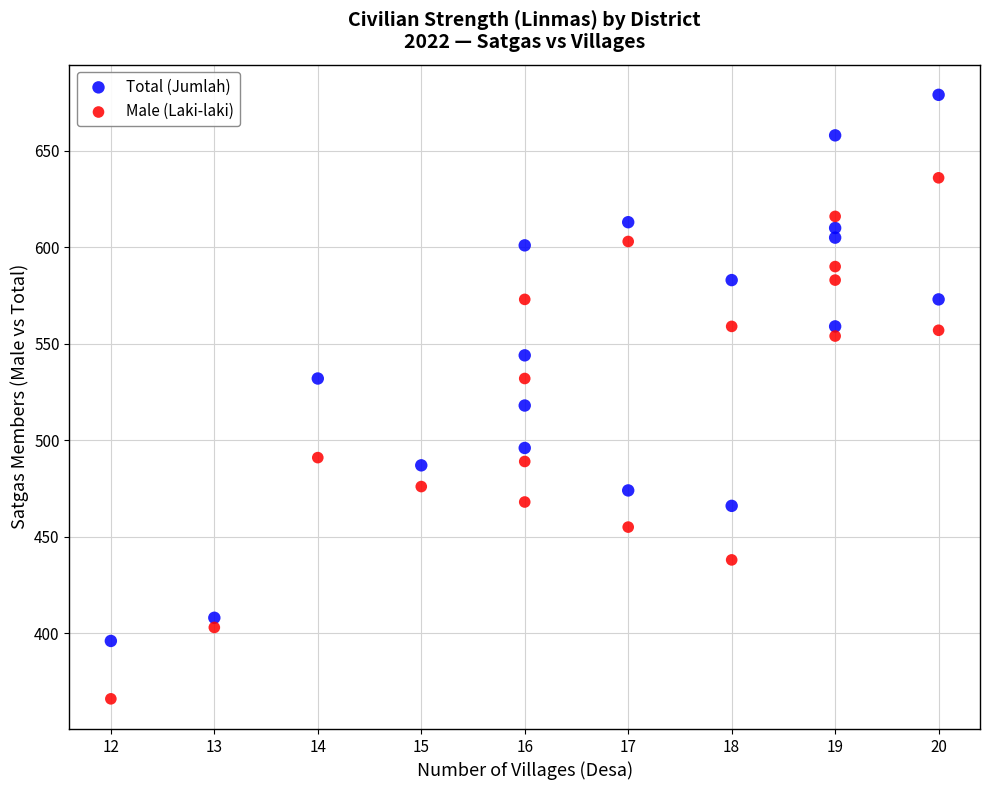

In the Male (Laki-laki) series, what Y value is closest to 501?

491